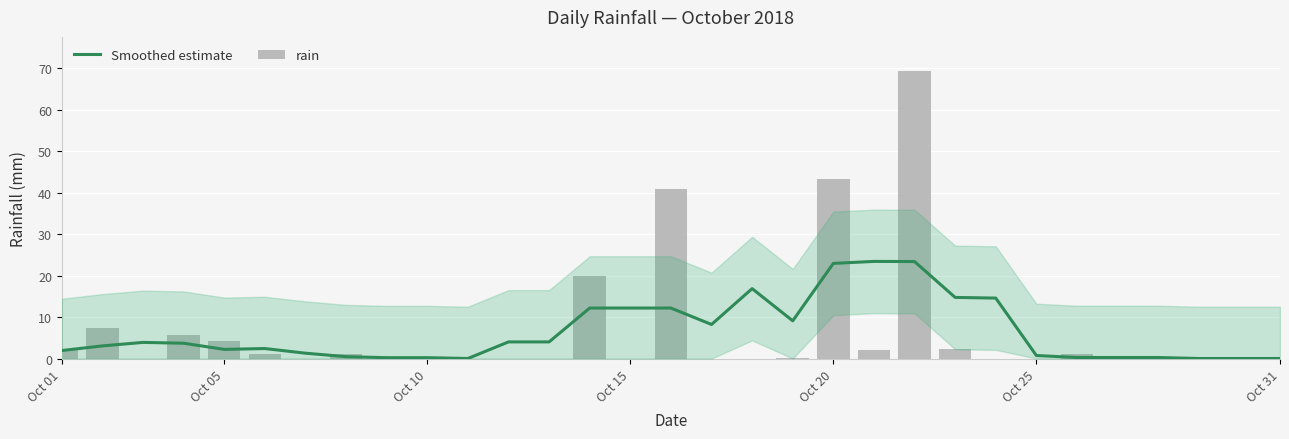

At how many categories does at least one series exceed 6?

12